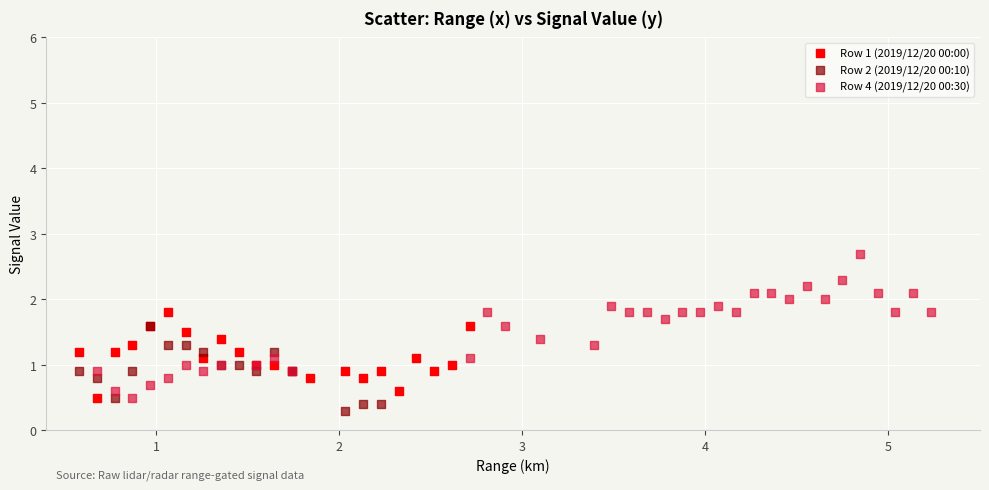

Which series contains the highest Y value?

Row 4 (2019/12/20 00:30)